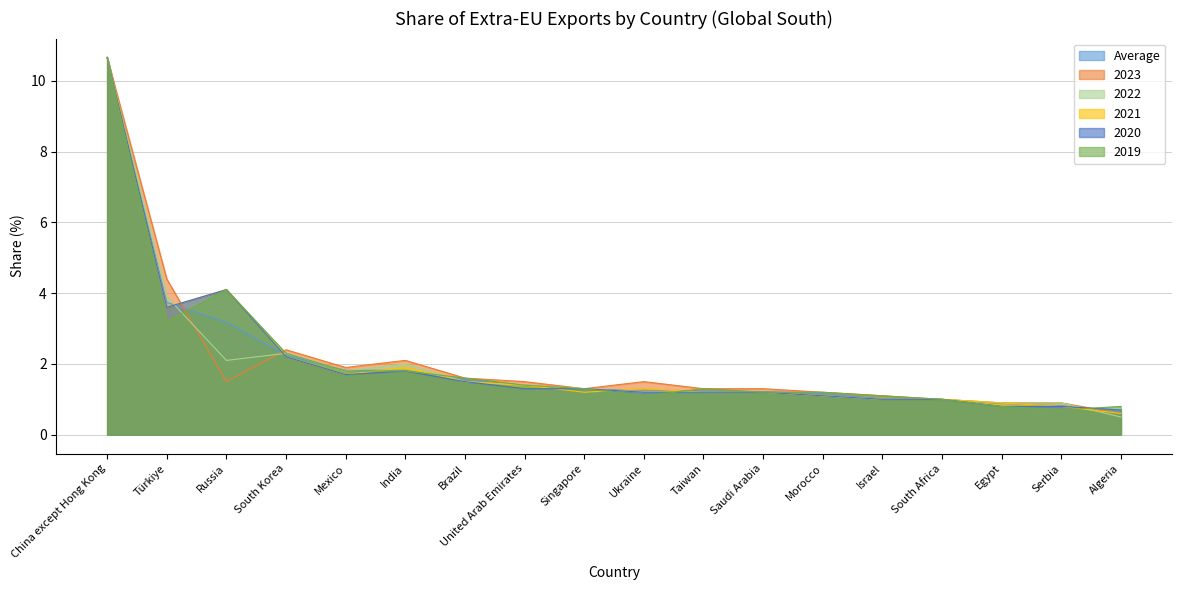

What is the label of the 17th point from the right?

Türkiye